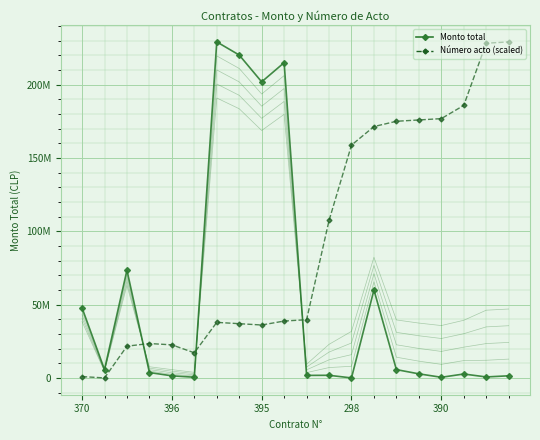

What is the label of the 2nd point from the left?

396